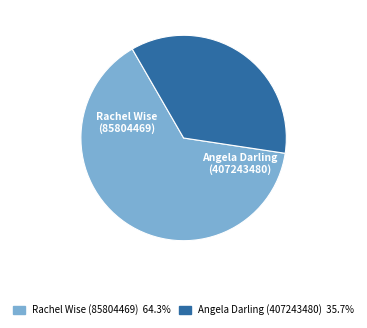

What is the change in value from Rachel Wise (85804469) to Angela Darling (407243480)?

-4